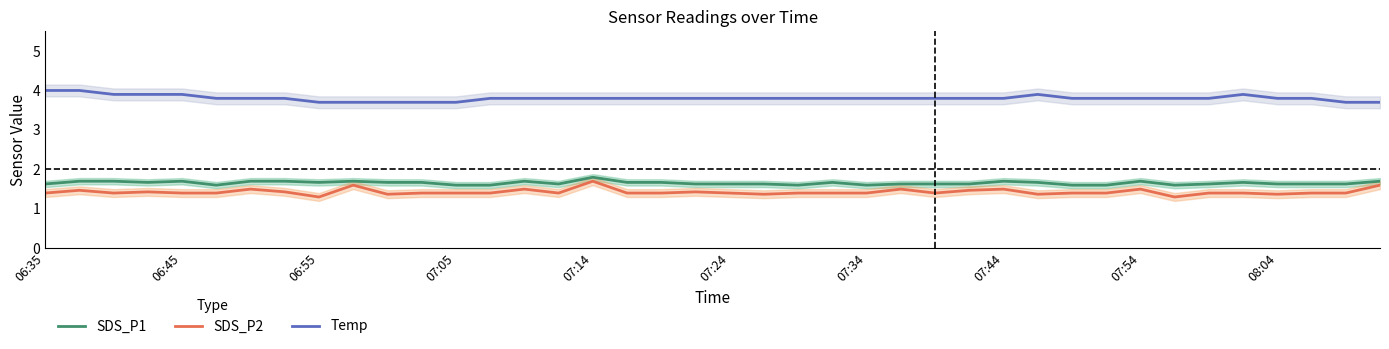

How many SDS_P2 values are between 1 and 2?

40